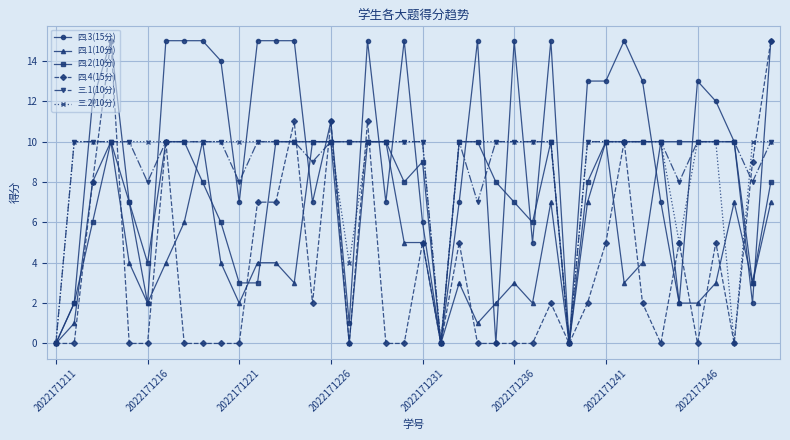

What is the greatest value displayed?

15